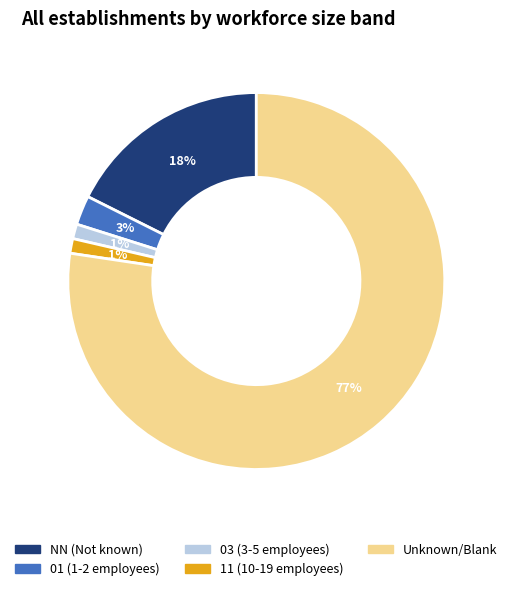

Does any single category account for the majority?

Yes